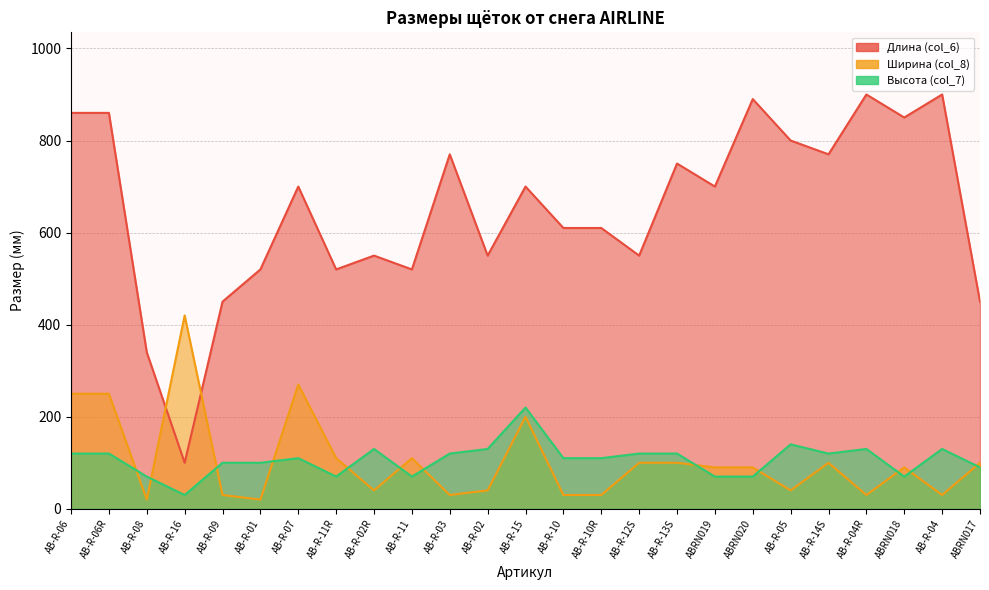

List the labels in order of Высота (col_7) value, largest first.

AB-R-15, AB-R-05, AB-R-02R, AB-R-02, AB-R-04R, AB-R-04, AB-R-06, AB-R-06R, AB-R-03, AB-R-12S, AB-R-13S, AB-R-14S, AB-R-07, AB-R-10, AB-R-10R, AB-R-09, AB-R-01, ABRN017, AB-R-08, AB-R-11R, AB-R-11, ABRN019, ABRN020, ABRN018, AB-R-16